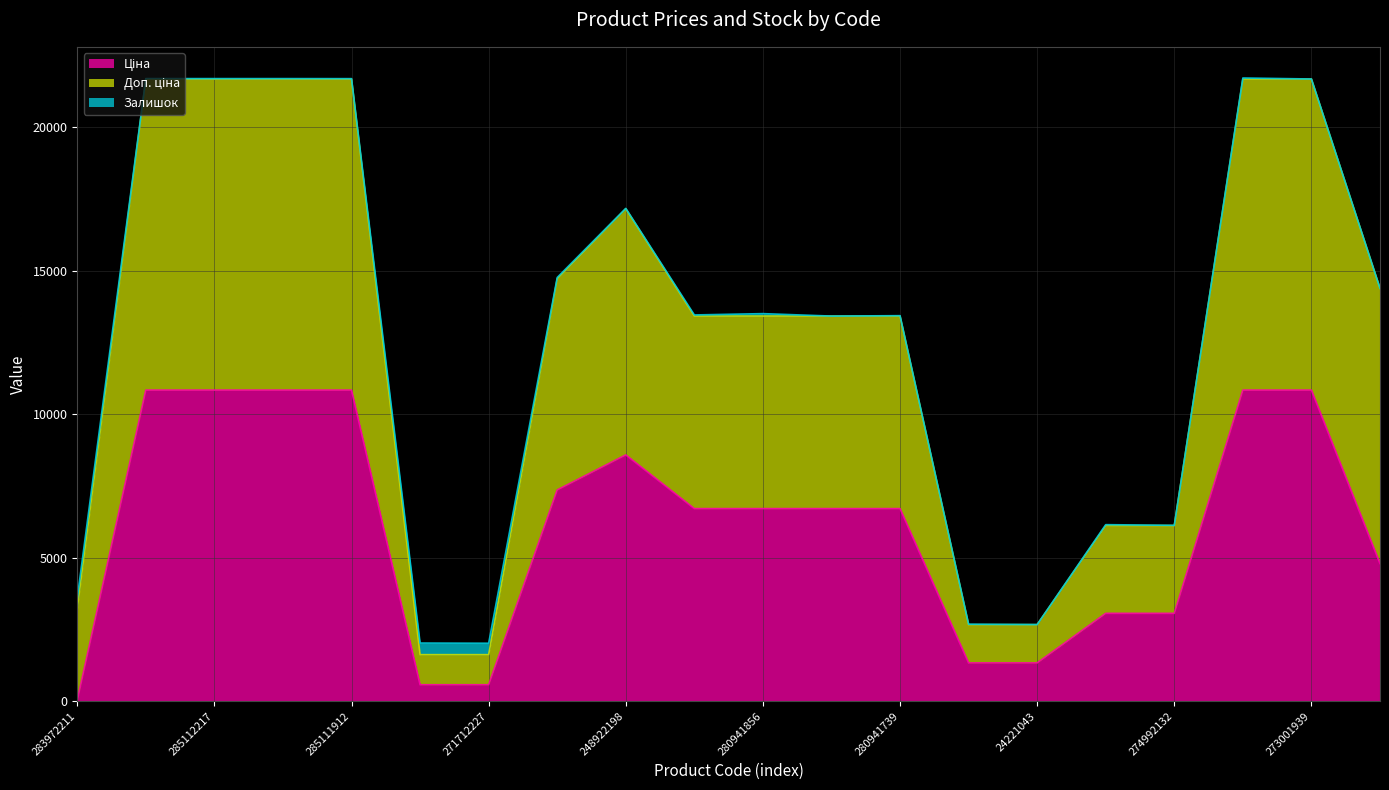

What is the difference between the maximum and minimum values in the Доп. ціна series?

19700.6